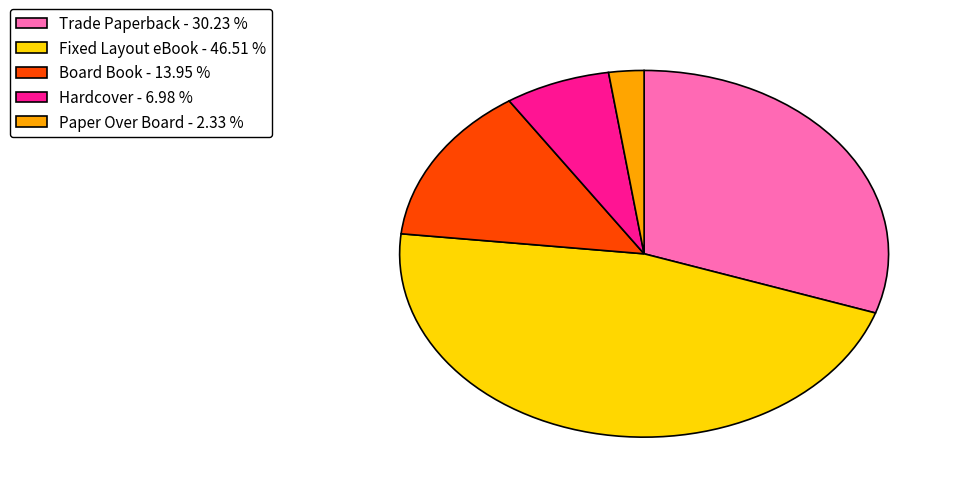

Is there a majority slice in this chart?

No